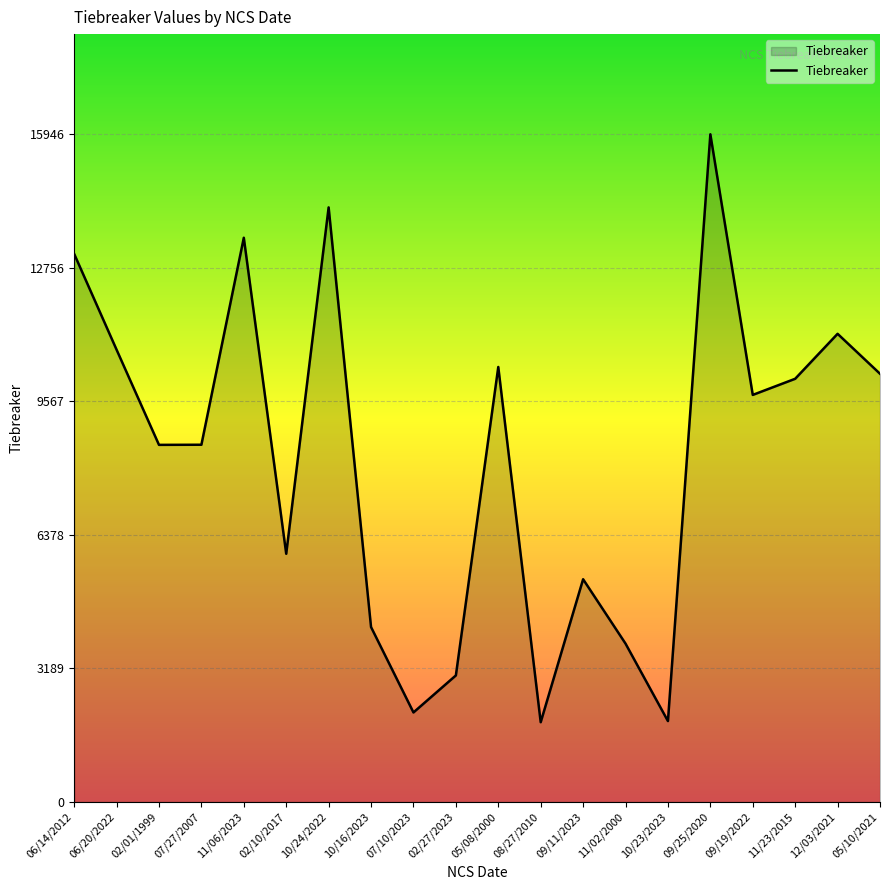

At which category does the data reach its first local peak?

11/06/2023